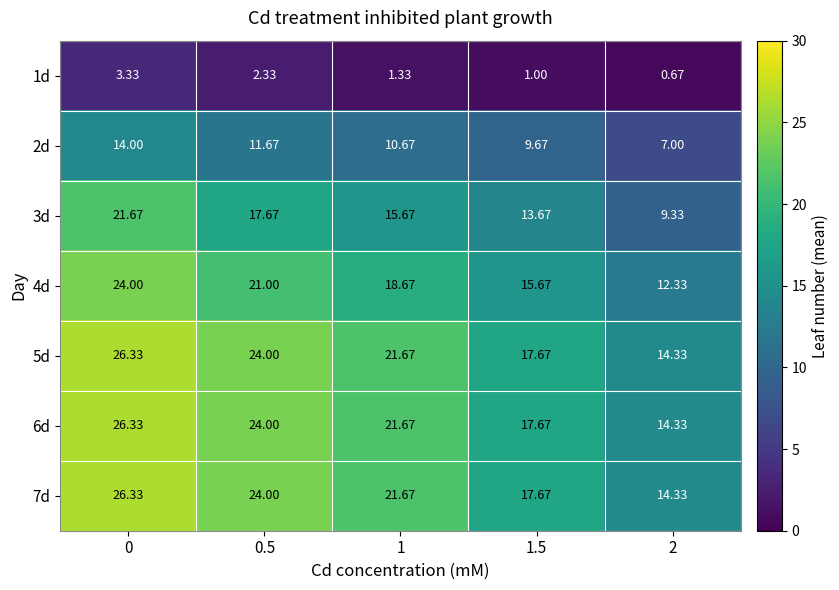

Reading left to right, list all the values displayed in this chart.

1d: 0=3.3	0.5=2.3	1=1.3	1.5=1.0	2=0.7
2d: 0=14.0	0.5=11.7	1=10.7	1.5=9.7	2=7.0
3d: 0=21.7	0.5=17.7	1=15.7	1.5=13.7	2=9.3
4d: 0=24.0	0.5=21.0	1=18.7	1.5=15.7	2=12.3
5d: 0=26.3	0.5=24.0	1=21.7	1.5=17.7	2=14.3
6d: 0=26.3	0.5=24.0	1=21.7	1.5=17.7	2=14.3
7d: 0=26.3	0.5=24.0	1=21.7	1.5=17.7	2=14.3